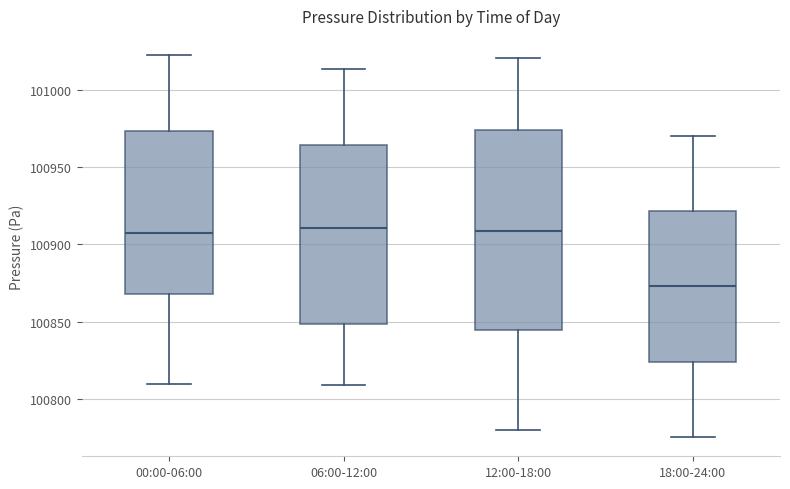

Reading left to right, transcribe this box plot: for each box, give where its median line is, the range the box spans, and where its two whiskers end, as read against the y-axis. The values are not printed on the chart, so give them approximately, as read against the axis.

00:00-06:00: median 100905, box 100870 to 100975, whiskers 100810 to 101020
06:00-12:00: median 100910, box 100850 to 100965, whiskers 100810 to 101015
12:00-18:00: median 100910, box 100845 to 100975, whiskers 100780 to 101020
18:00-24:00: median 100875, box 100825 to 100920, whiskers 100775 to 100970